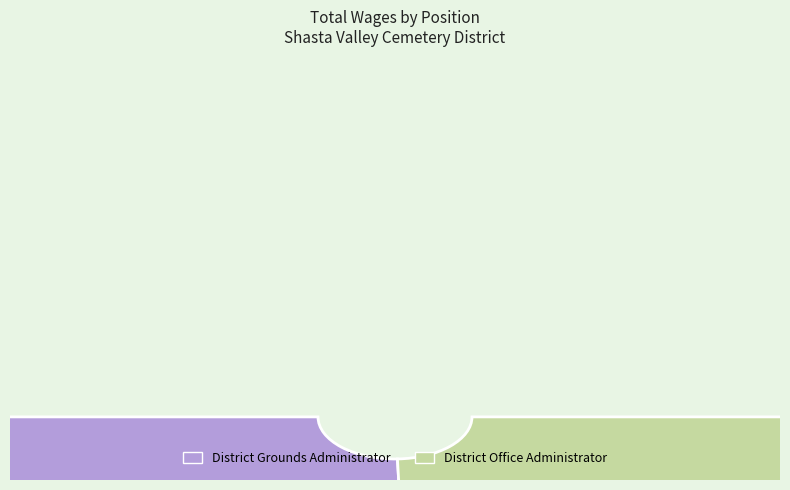

How many segments does this pie chart have?

2